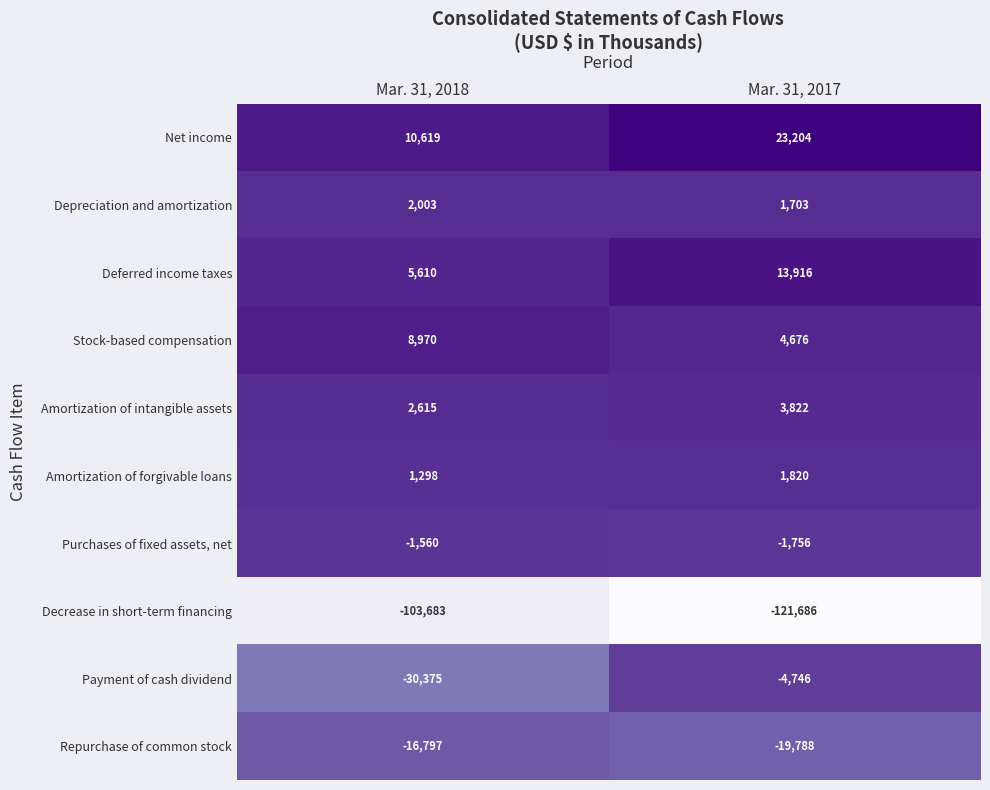

At which label is Net income closest to 16911?

Mar. 31, 2018